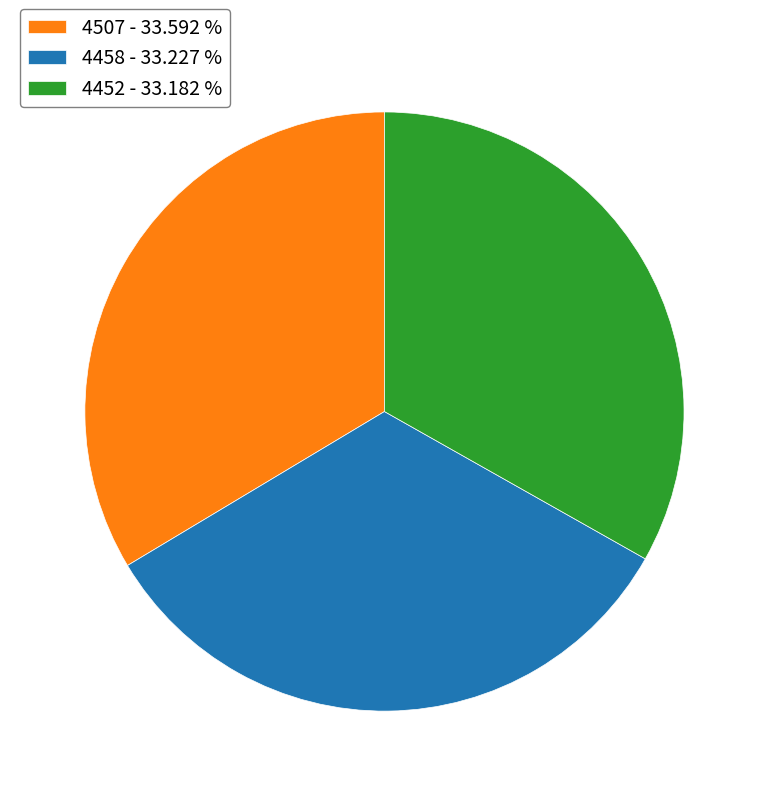

What is the ratio of the value at 4507 - 33.592 % to the value at 4452 - 33.182 %?

1.0